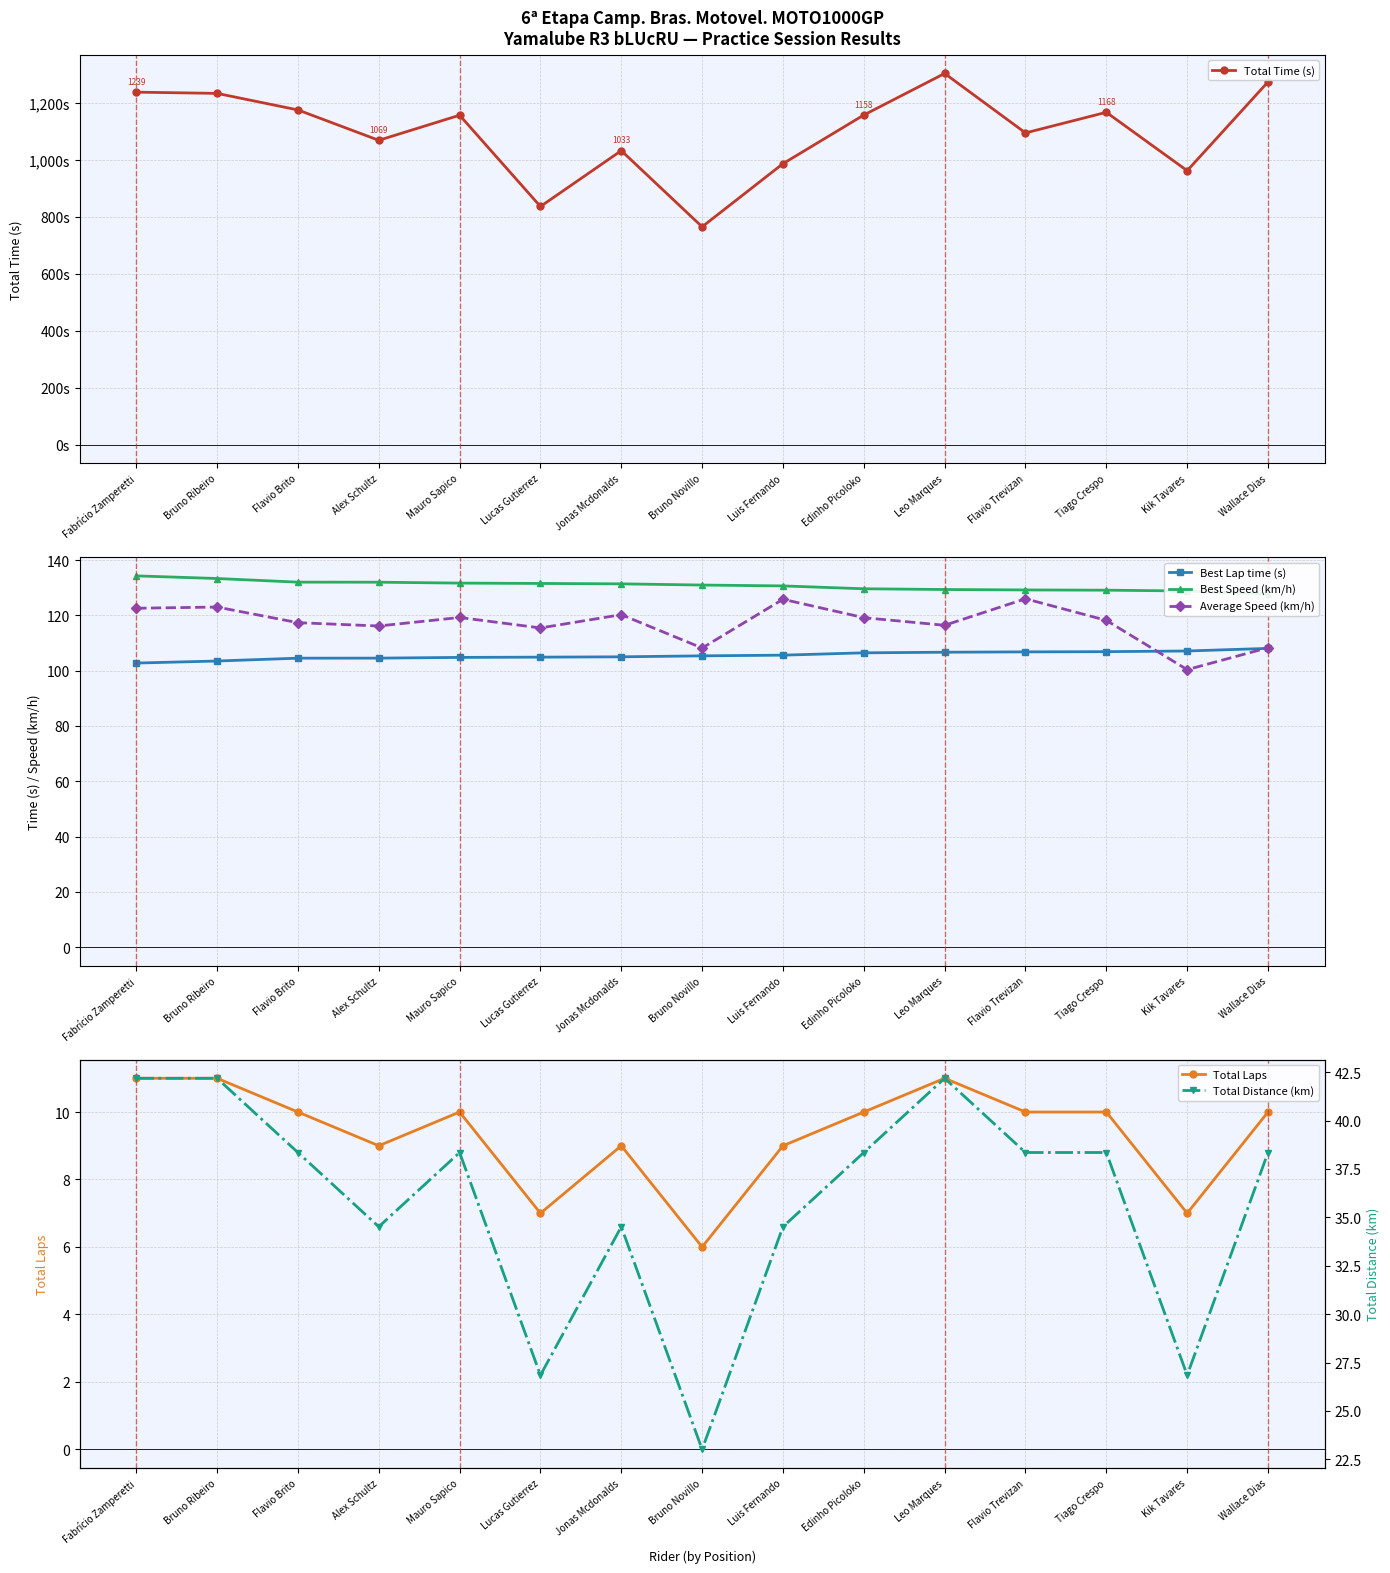

Reading left to right, what are all the values shown in this chart?

Total Time (s): Fabrício Zamperetti=1238.6	Bruno Ribeiro=1234.2	Flavio Brito=1176.1	Alex Schultz=1069.4	Mauro Sapico=1157.5	Lucas Gutierrez=836.8	Jonas Mcdonalds=1033.0	Bruno Novillo=765.5	Luis Fernando=987.2	Edinho Picoloko=1158.2	Leo Marques=1304.2	Flavio Trevizan=1095.3	Tiago Crespo=1167.8	Kik Tavares=962.7	Wallace Dias=1274.5
Best Lap time (s): Fabrício Zamperetti=102.8	Bruno Ribeiro=103.5	Flavio Brito=104.5	Alex Schultz=104.6	Mauro Sapico=104.8	Lucas Gutierrez=104.9	Jonas Mcdonalds=105.0	Bruno Novillo=105.4	Luis Fernando=105.6	Edinho Picoloko=106.5	Leo Marques=106.7	Flavio Trevizan=106.8	Tiago Crespo=106.9	Kik Tavares=107.1	Wallace Dias=108.1
Best Speed (km/h): Fabrício Zamperetti=134.3	Bruno Ribeiro=133.4	Flavio Brito=132.1	Alex Schultz=132.0	Mauro Sapico=131.7	Lucas Gutierrez=131.6	Jonas Mcdonalds=131.4	Bruno Novillo=131.0	Luis Fernando=130.7	Edinho Picoloko=129.7	Leo Marques=129.4	Flavio Trevizan=129.2	Tiago Crespo=129.2	Kik Tavares=128.9	Wallace Dias=127.7
Average Speed (km/h): Fabrício Zamperetti=122.6	Bruno Ribeiro=123.0	Flavio Brito=117.4	Alex Schultz=116.2	Mauro Sapico=119.3	Lucas Gutierrez=115.5	Jonas Mcdonalds=120.3	Bruno Novillo=108.2	Luis Fernando=125.9	Edinho Picoloko=119.2	Leo Marques=116.4	Flavio Trevizan=126.0	Tiago Crespo=118.2	Kik Tavares=100.4	Wallace Dias=108.3
Total Laps: Fabrício Zamperetti=11.0	Bruno Ribeiro=11.0	Flavio Brito=10.0	Alex Schultz=9.0	Mauro Sapico=10.0	Lucas Gutierrez=7.0	Jonas Mcdonalds=9.0	Bruno Novillo=6.0	Luis Fernando=9.0	Edinho Picoloko=10.0	Leo Marques=11.0	Flavio Trevizan=10.0	Tiago Crespo=10.0	Kik Tavares=7.0	Wallace Dias=10.0
Total Distance (km): Fabrício Zamperetti=42.2	Bruno Ribeiro=42.2	Flavio Brito=38.4	Alex Schultz=34.5	Mauro Sapico=38.4	Lucas Gutierrez=26.8	Jonas Mcdonalds=34.5	Bruno Novillo=23.0	Luis Fernando=34.5	Edinho Picoloko=38.4	Leo Marques=42.2	Flavio Trevizan=38.4	Tiago Crespo=38.4	Kik Tavares=26.8	Wallace Dias=38.4